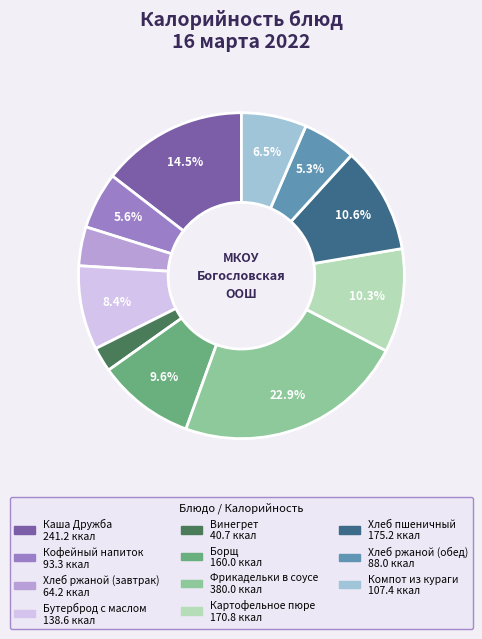

What percentage is the Борщ slice, to the nearest percent?

10%